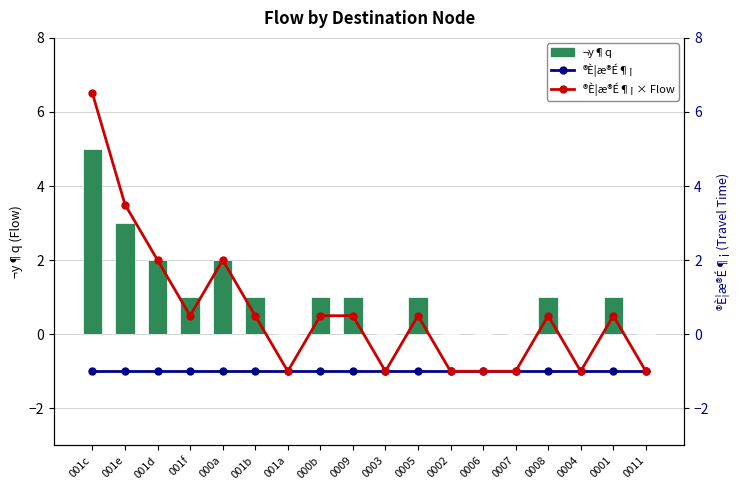

Which category has the highest value in the ®È¦æ®É¶¡ series?

001c